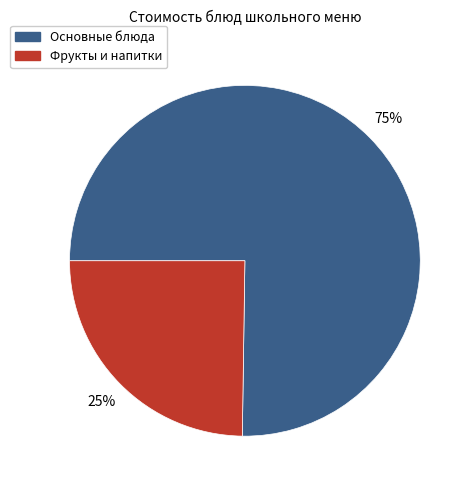

Does any single category account for the majority?

Yes